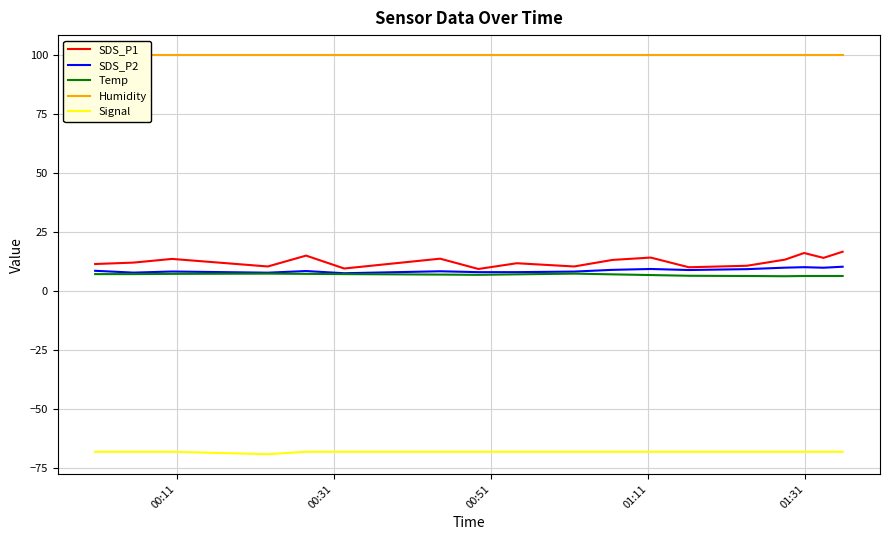

True or false: Temp and Signal intersect in this chart.

False